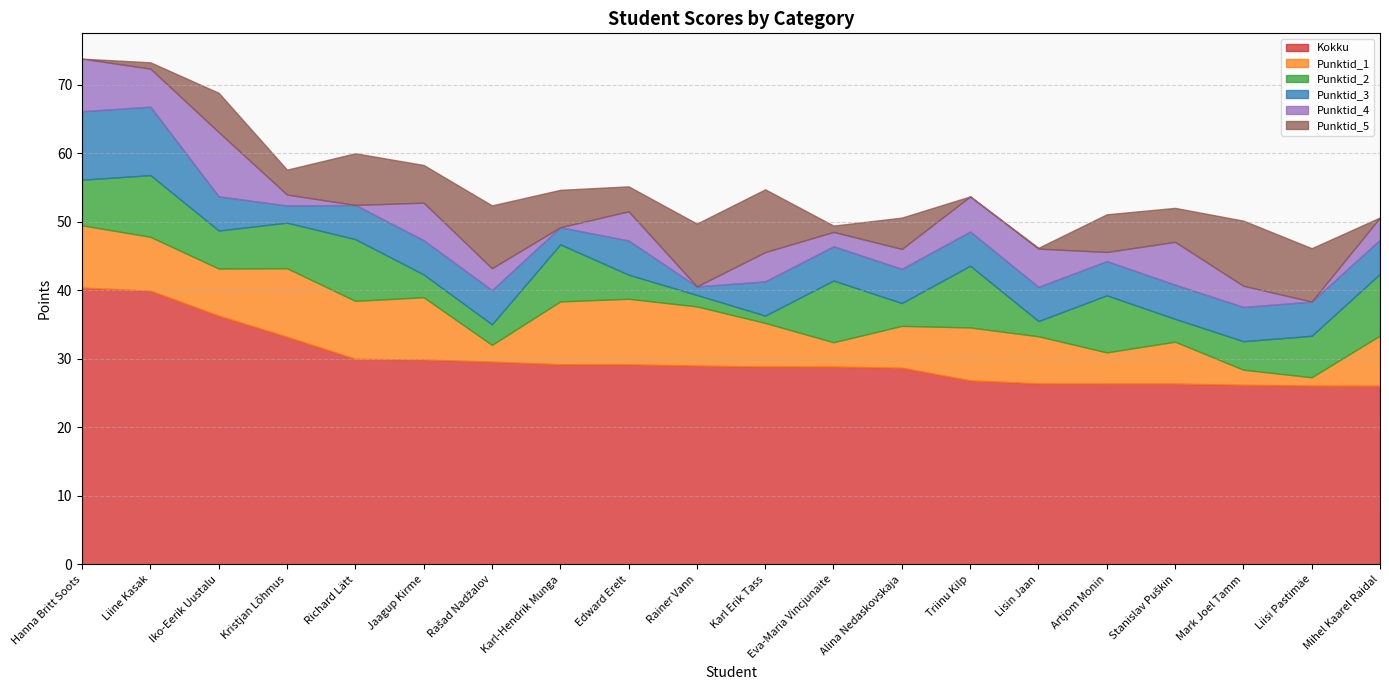

What is the difference between the second highest and minimum values in the Punktid_3 series?

8.8